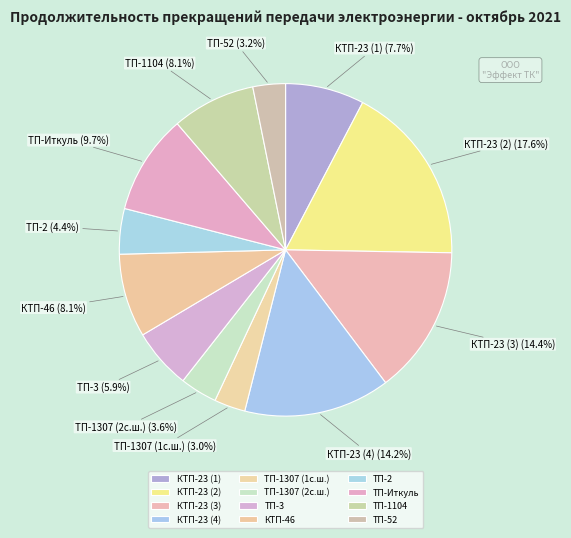

Which category has the biggest portion of the pie?

КТП-23 (2)